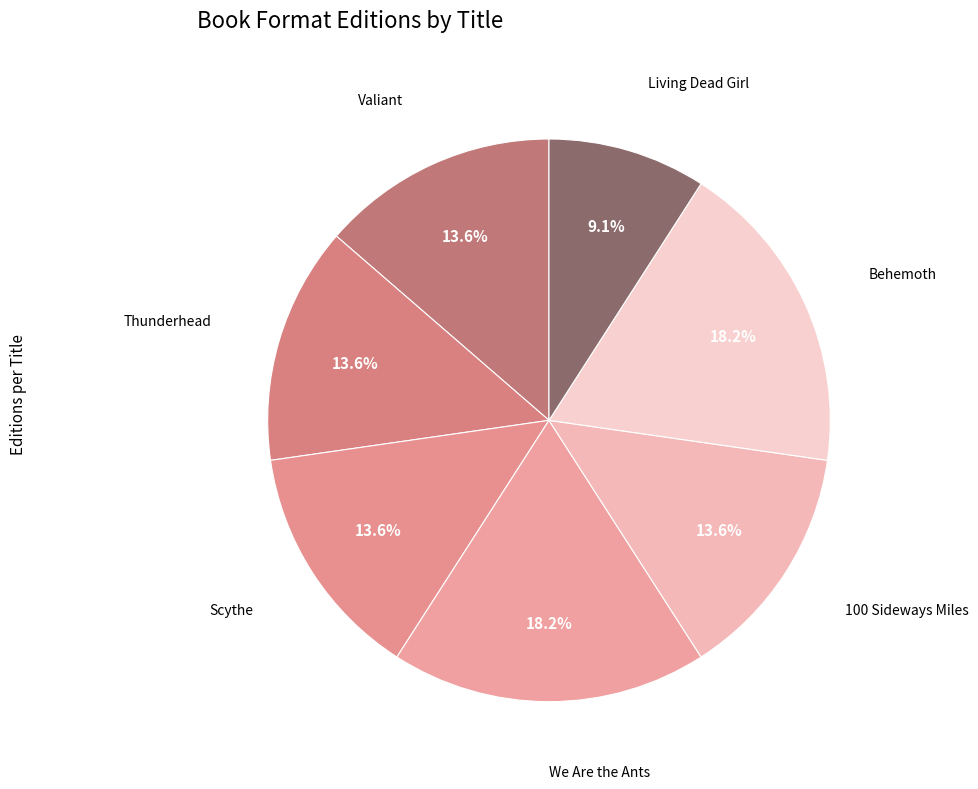

How many segments does this pie chart have?

7